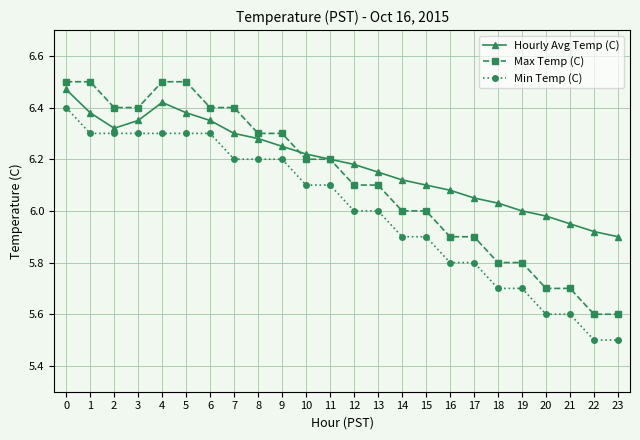

The value of Max Temp (C) at 23 is 3.7. True or false?

False